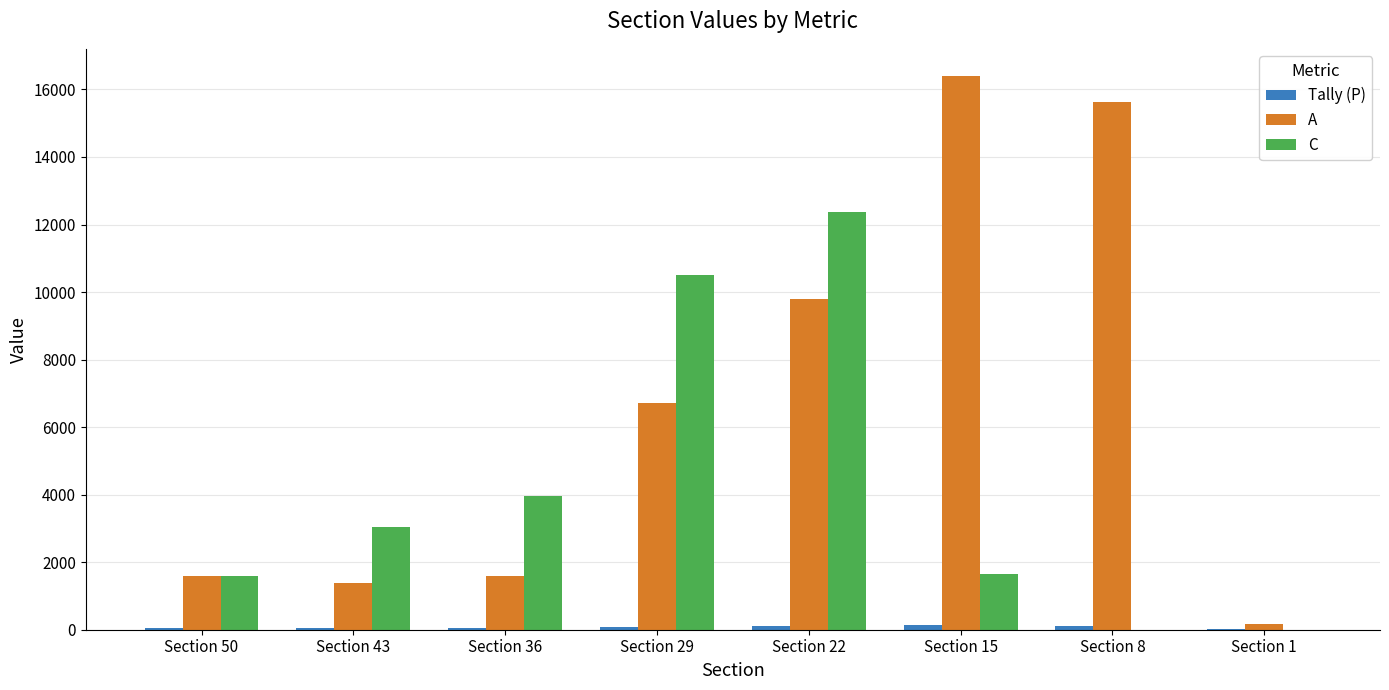

Between Section 29 and Section 22, which series saw the biggest shift?

A